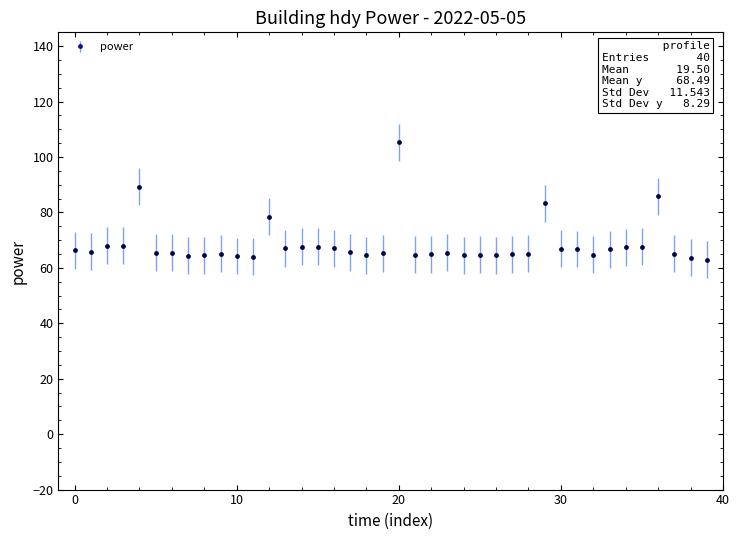

What is the smallest value displayed?

62.9